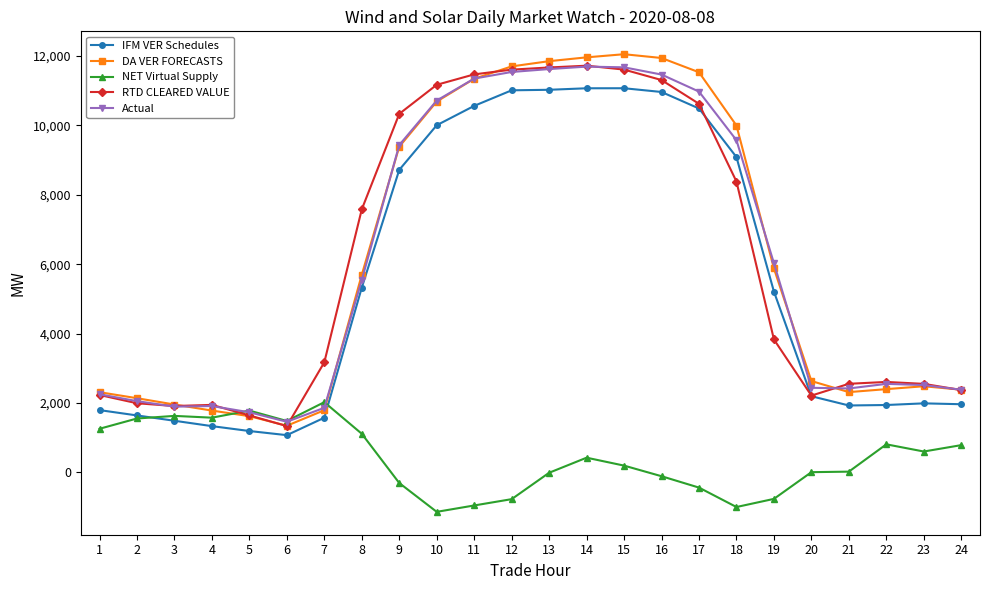

Between 11 and 24, which series saw the biggest shift?

RTD CLEARED VALUE